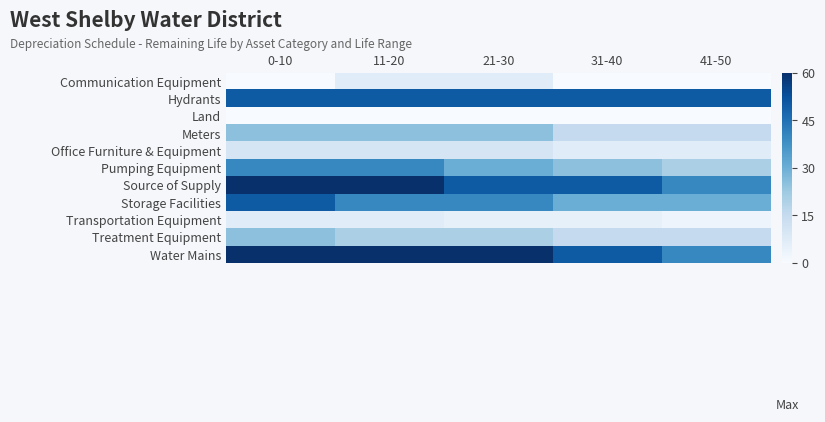

Between 11-20 and 41-50, which is larger?

11-20